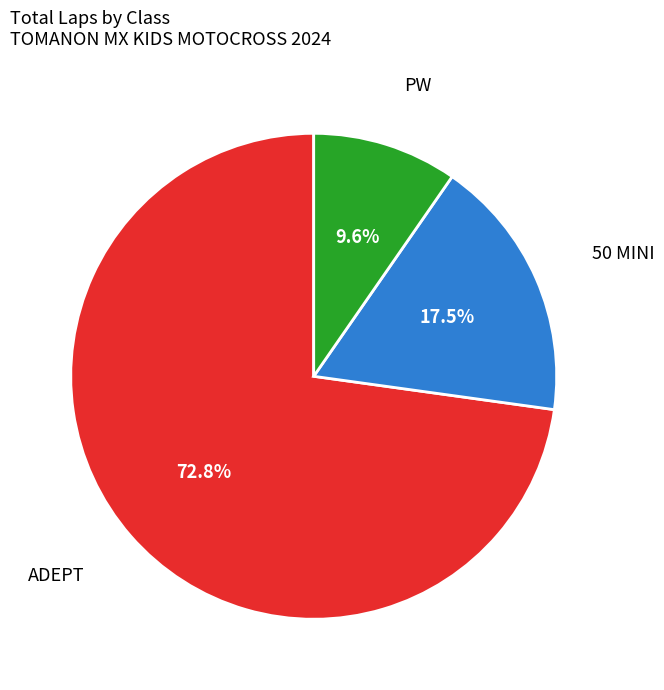

Which category has the biggest portion of the pie?

ADEPT